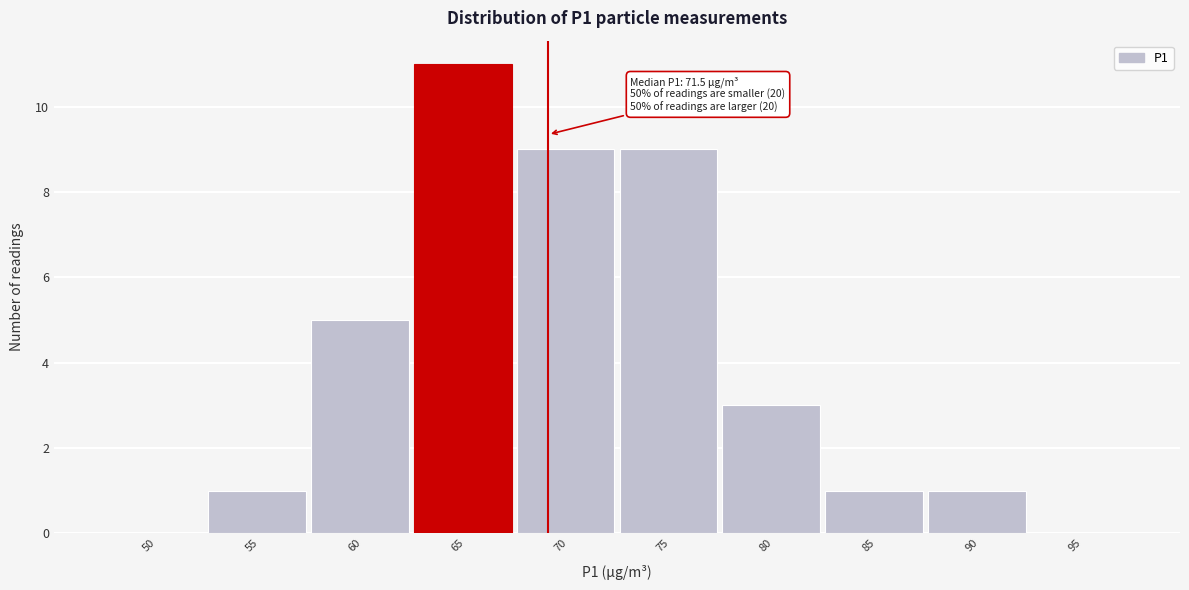

Reading left to right, what are all the values shown in this chart?

50=0	55=1	60=5	65=11	70=9	75=9	80=3	85=1	90=1	95=0